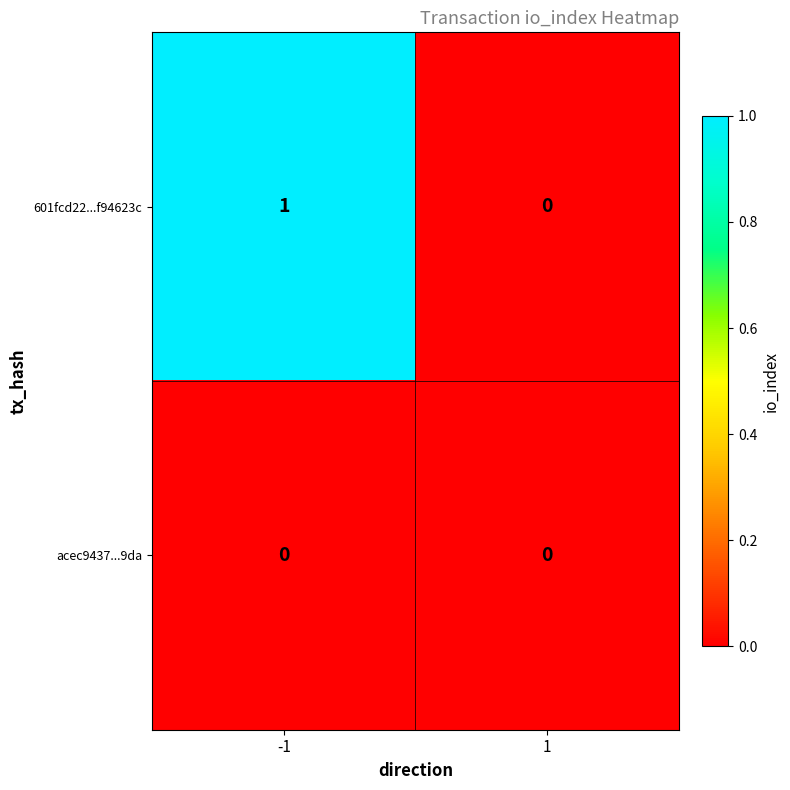

Between -1 and 1, which series saw the biggest shift?

601fcd22...f94623c